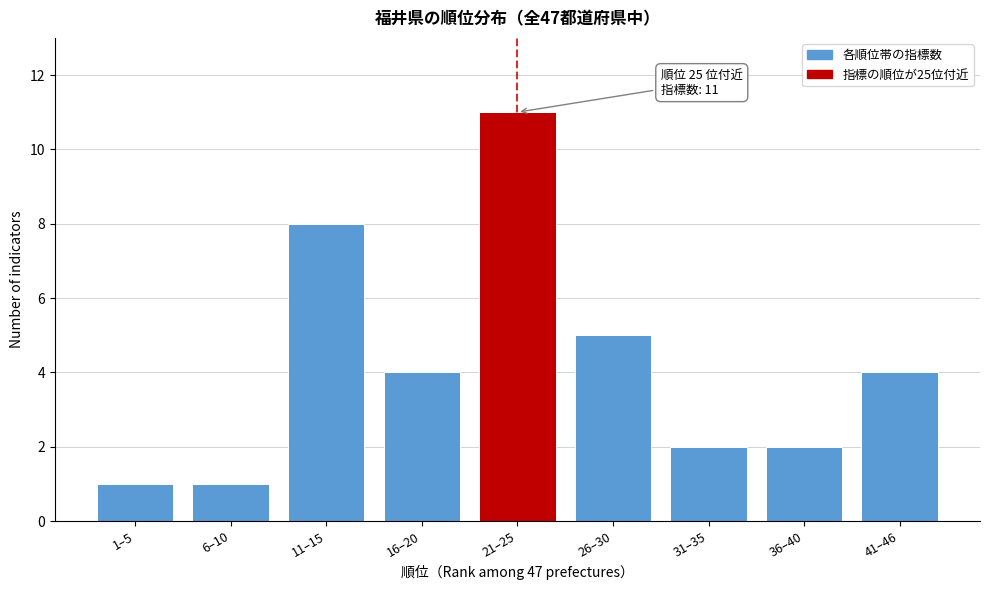

Reading left to right, list all the values displayed in this chart.

1–5=1	6–10=1	11–15=8	16–20=4	21–25=11	26–30=5	31–35=2	36–40=2	41–46=4